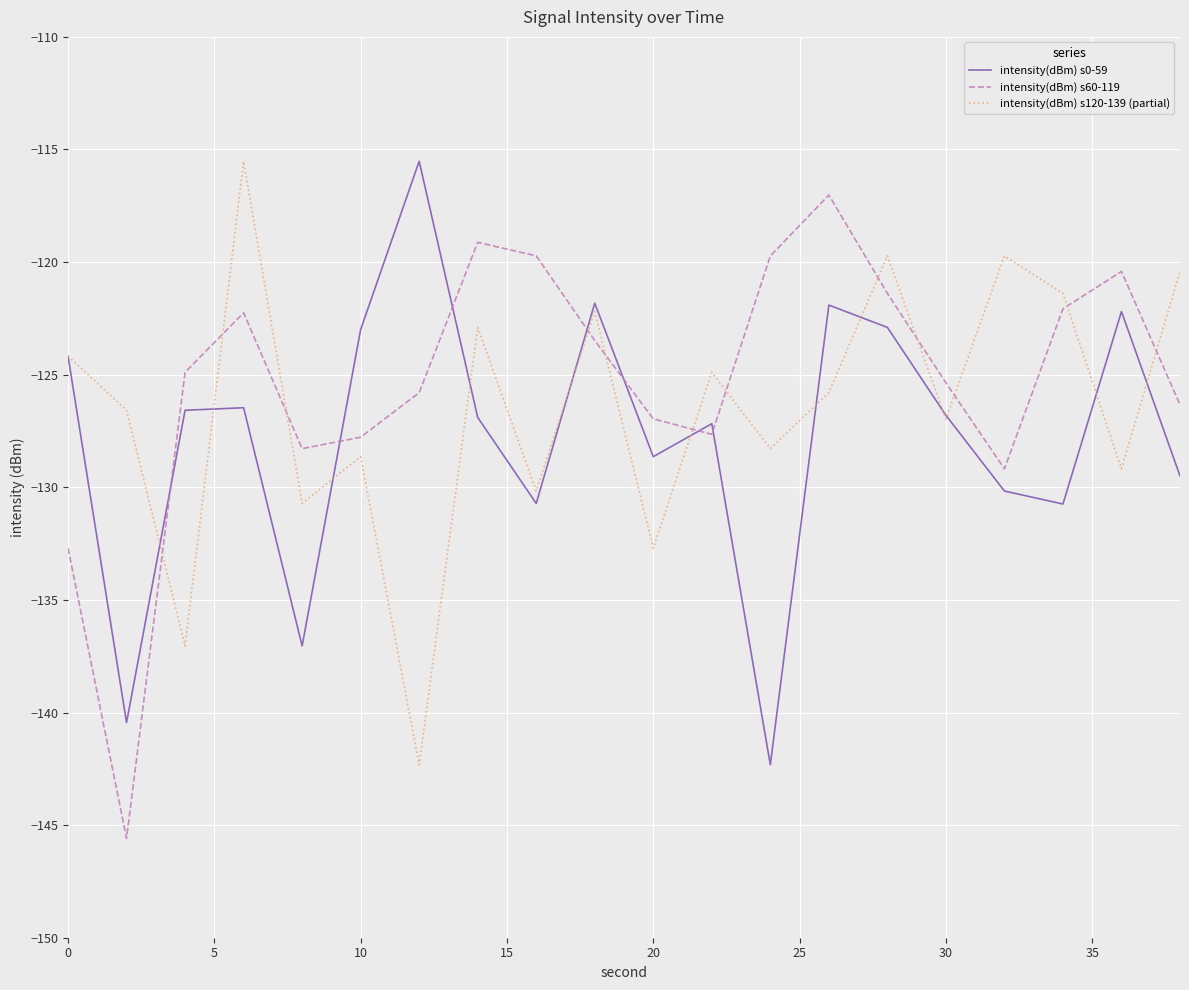

True or false: intensity(dBm) s0-59 and intensity(dBm) s60-119 intersect in this chart.

True